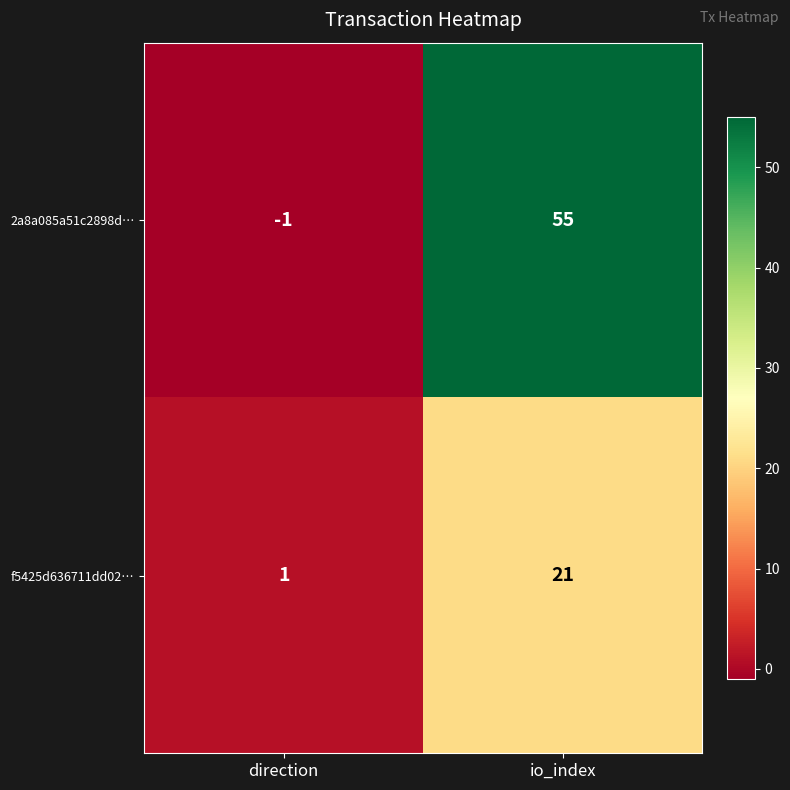

Reading right to left, list all the values displayed in this chart.

2a8a085a51c2898d…: 55	-1
f5425d636711dd02…: 21	1